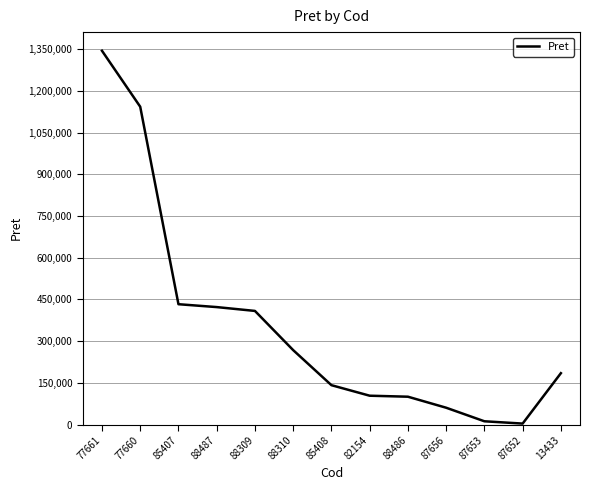

What is the maximum value shown in the chart?

1344150.0